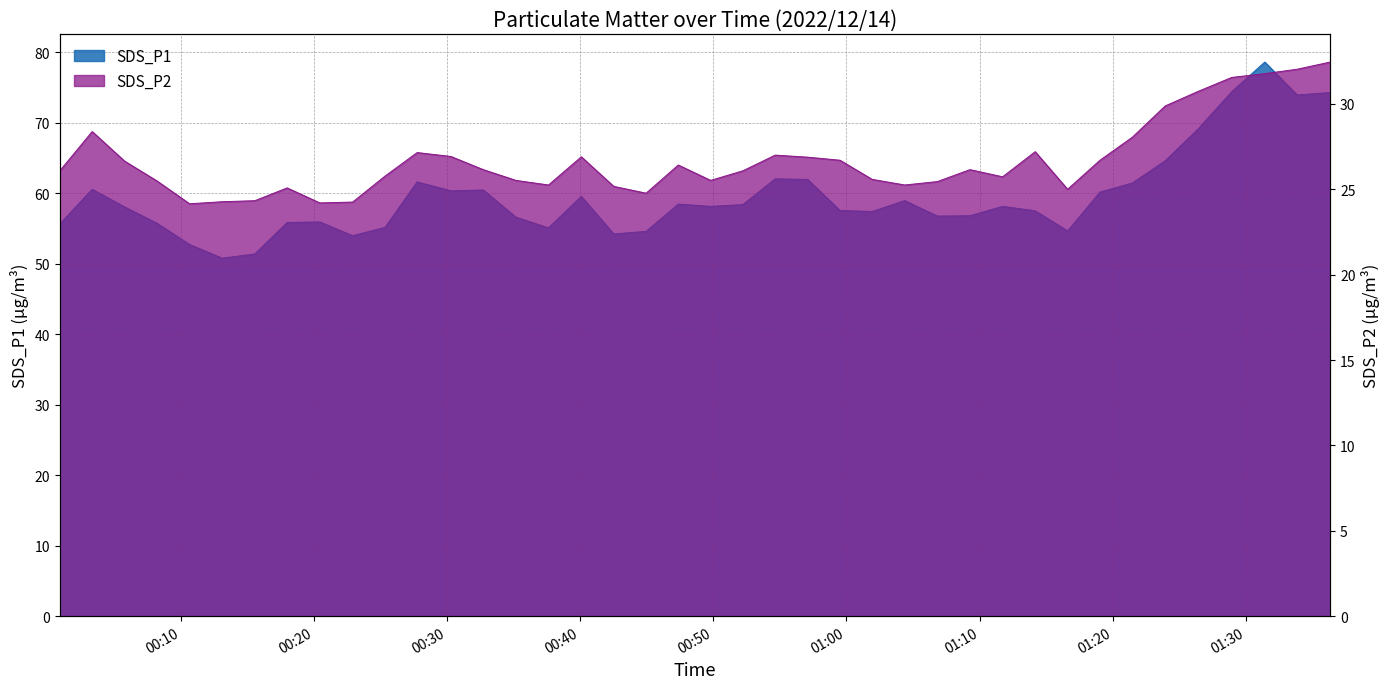

At how many categories does at least one series exceed 36?

40